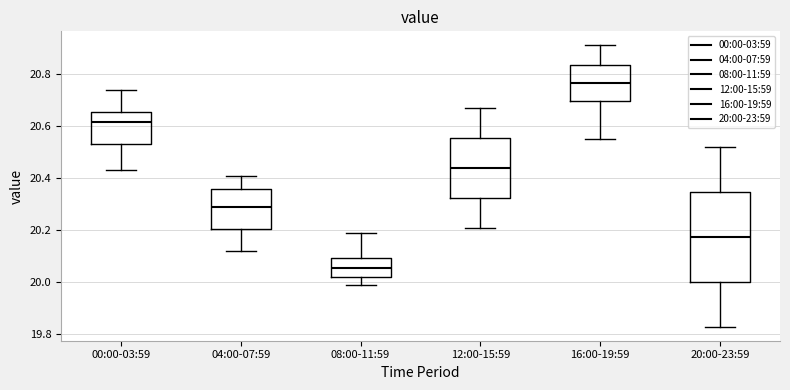

Reading left to right, read every box against the y-axis: the position of its median line, the range the box covers, and the ends of its whiskers. The values are not printed on the chart, so give them approximately, as read against the axis.

00:00-03:59: median 20.62, box 20.54 to 20.66, whiskers 20.44 to 20.74
04:00-07:59: median 20.30, box 20.20 to 20.36, whiskers 20.12 to 20.42
08:00-11:59: median 20.06, box 20.02 to 20.10, whiskers 20.00 to 20.20
12:00-15:59: median 20.44, box 20.32 to 20.56, whiskers 20.22 to 20.68
16:00-19:59: median 20.76, box 20.70 to 20.84, whiskers 20.56 to 20.92
20:00-23:59: median 20.18, box 20.00 to 20.34, whiskers 19.84 to 20.52